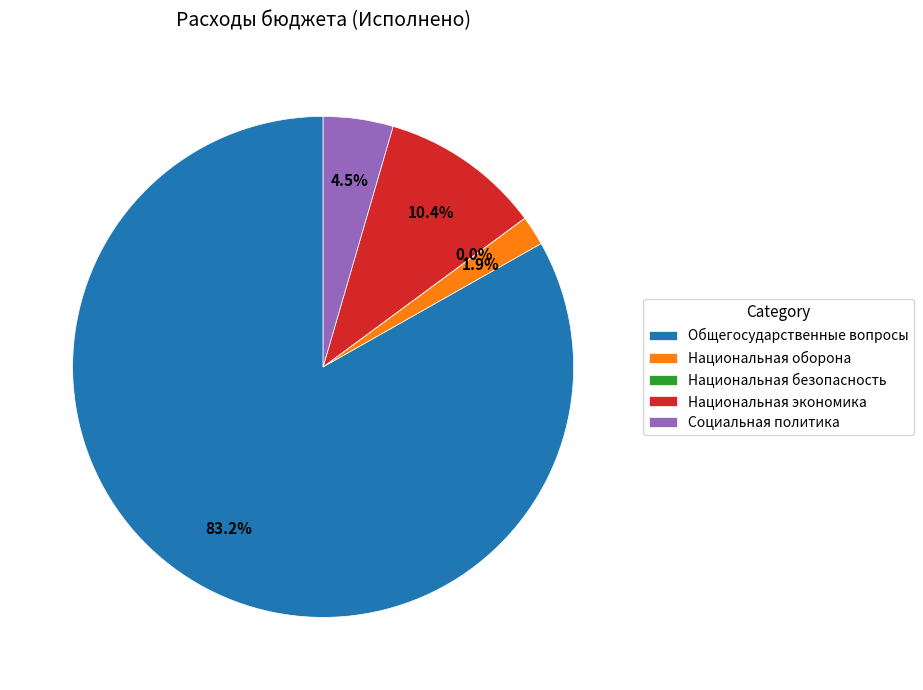

Which category has the biggest portion of the pie?

Общегосударственные вопросы